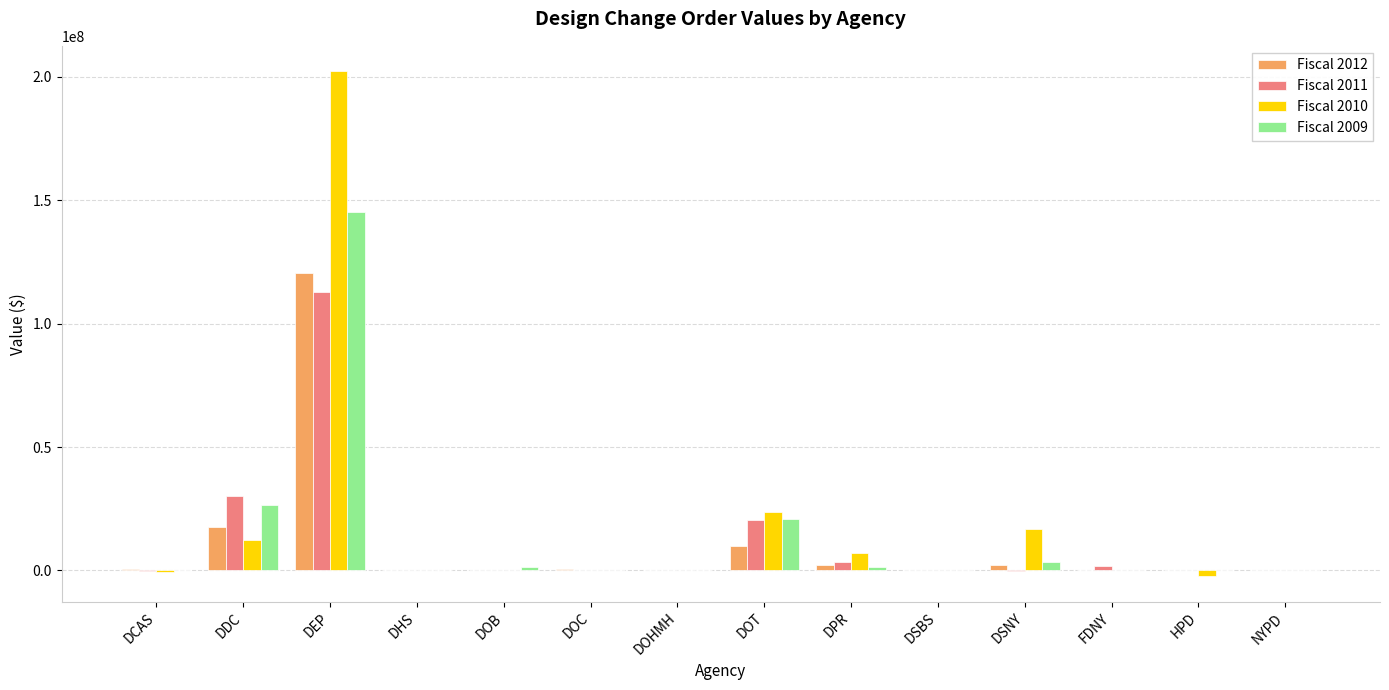

Which series has the largest total across all categories?

Fiscal 2010